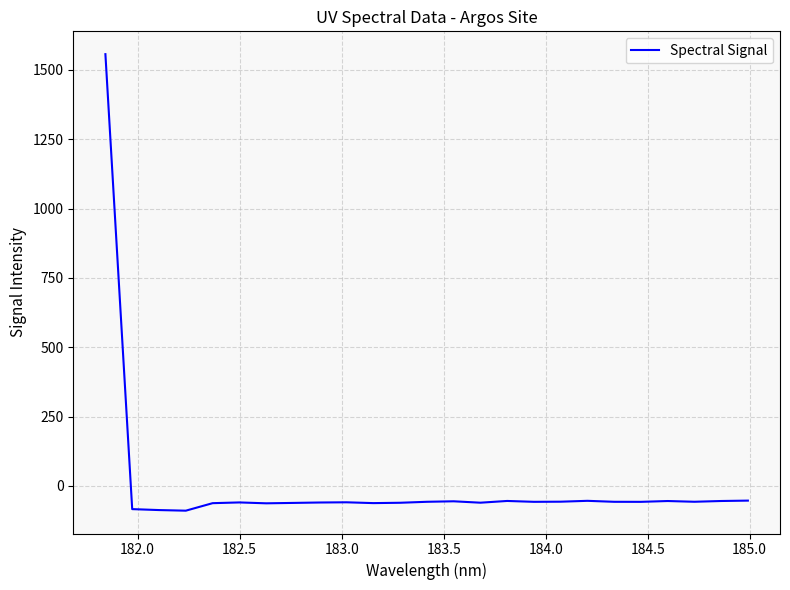

What is the smallest value displayed?

-89.0